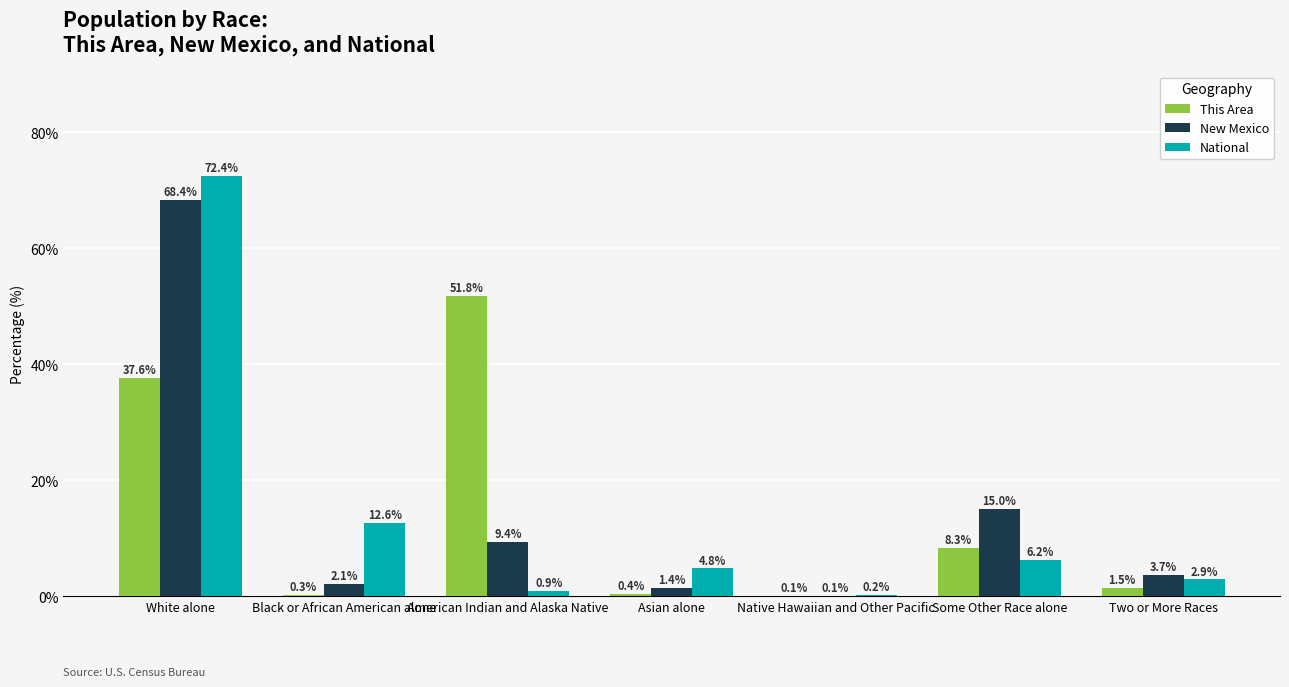

What is the total value across all series at Native Hawaiian and Other Pacific?

0.4